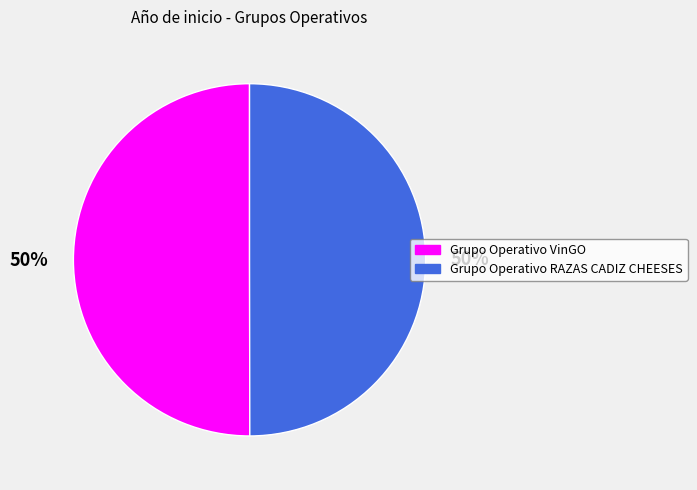

To the nearest percent, what percentage of the pie is Grupo Operativo RAZAS CADIZ CHEESES?

50%